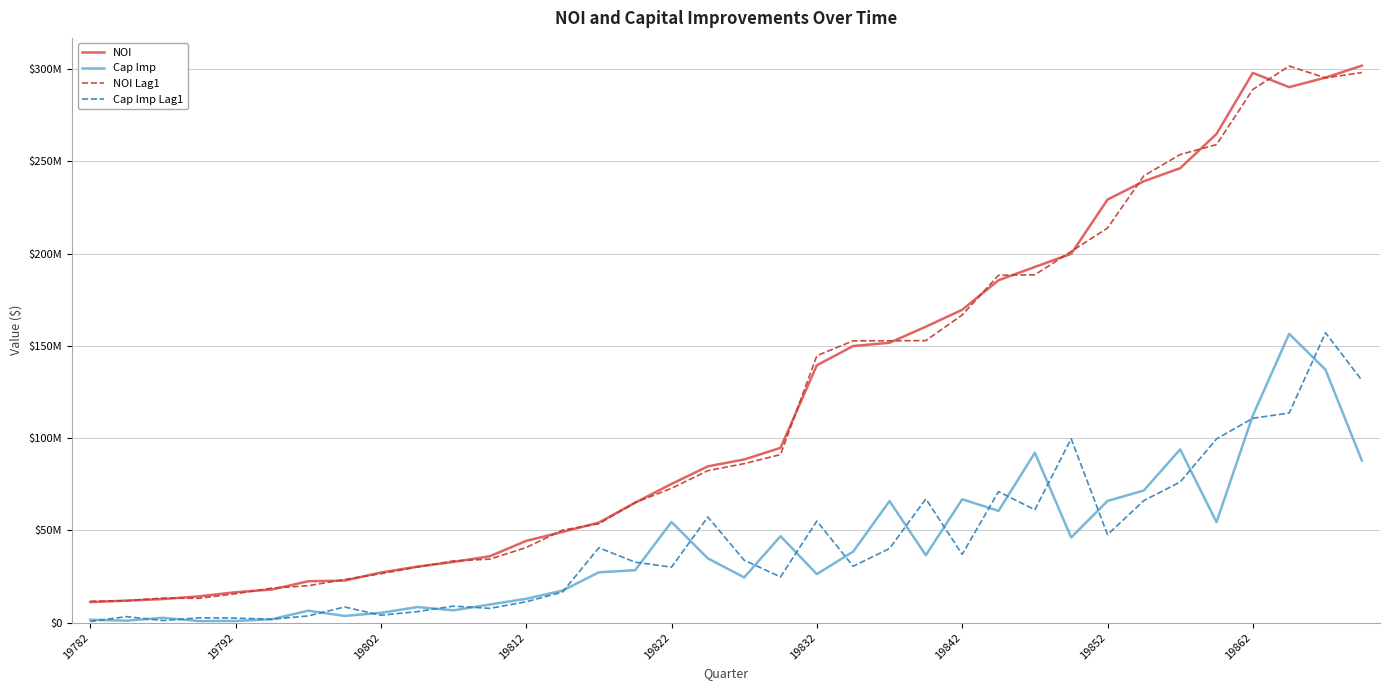

What are all the series names shown in the legend?

NOI, Cap Imp, NOI Lag1, Cap Imp Lag1